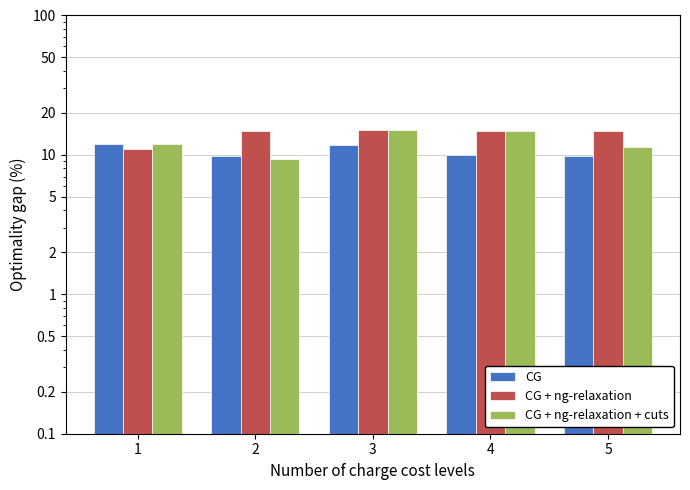

How many bars are there in total?

15